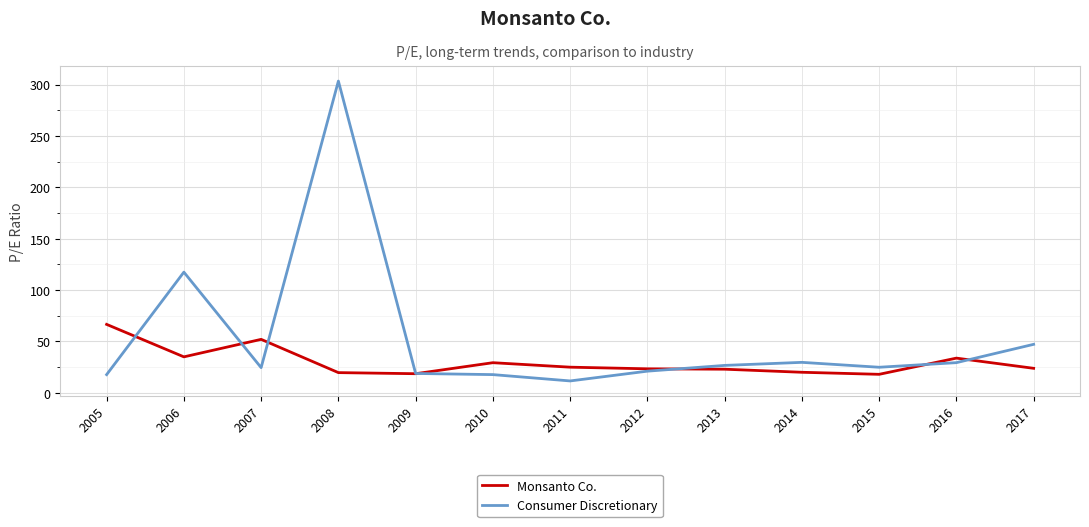

How many times do Consumer Discretionary and Monsanto Co. cross each other?

7